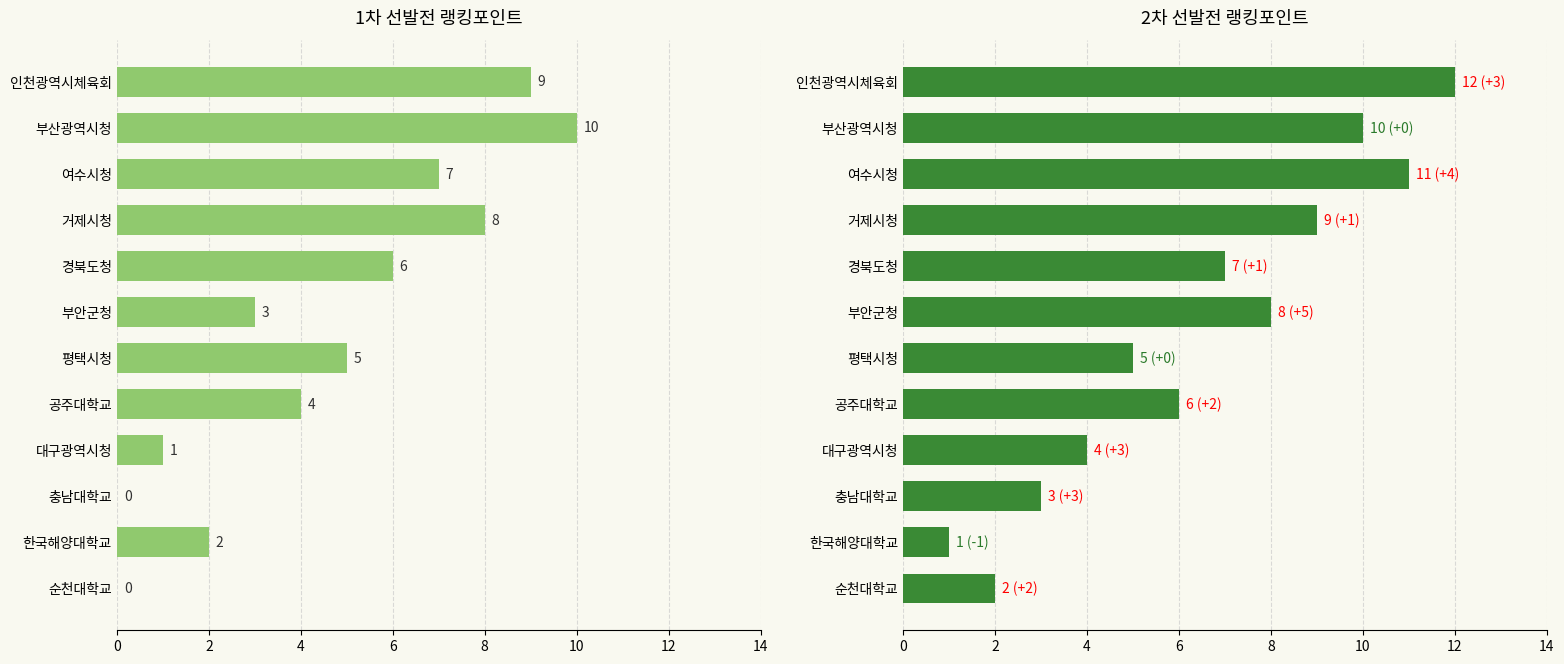

The value of 2차 선발전 랭킹포인트 at 11 is 1. True or false?

False